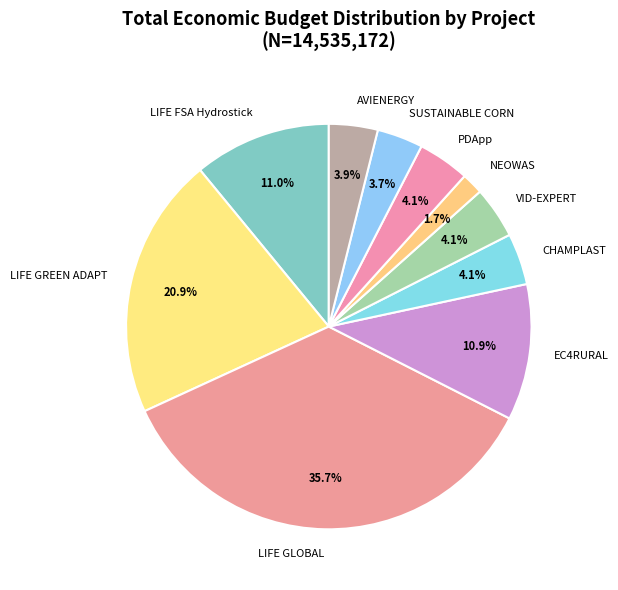

What is the largest slice in the pie chart?

LIFE GLOBAL